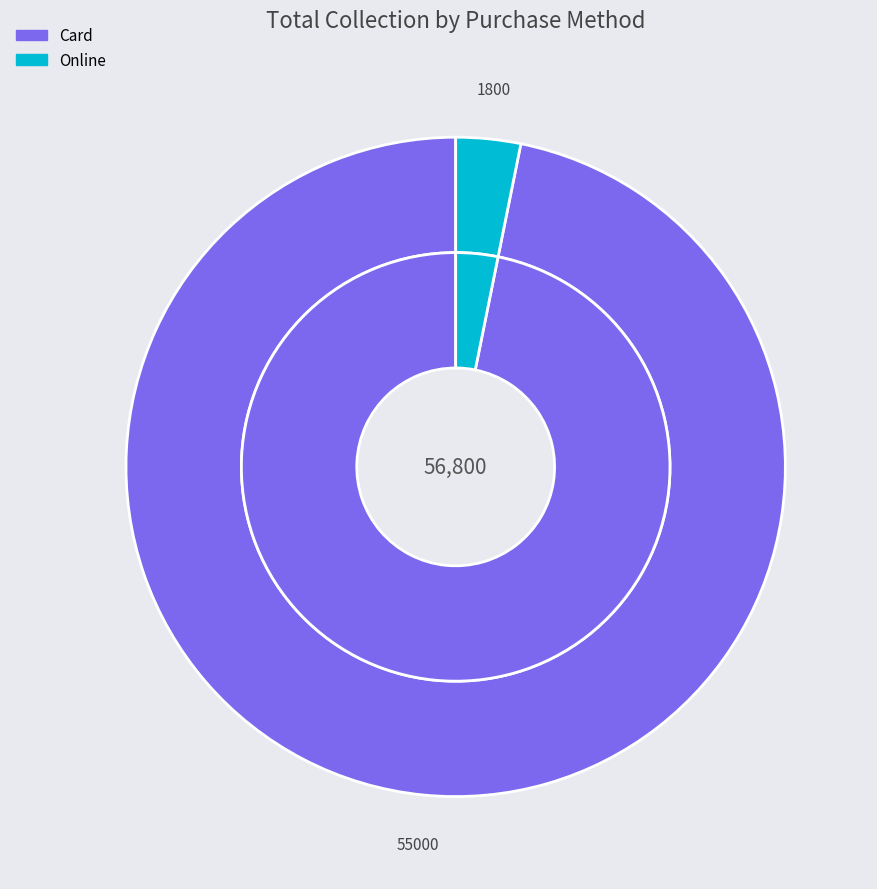

To the nearest percent, what percentage of the pie is Online?

3%